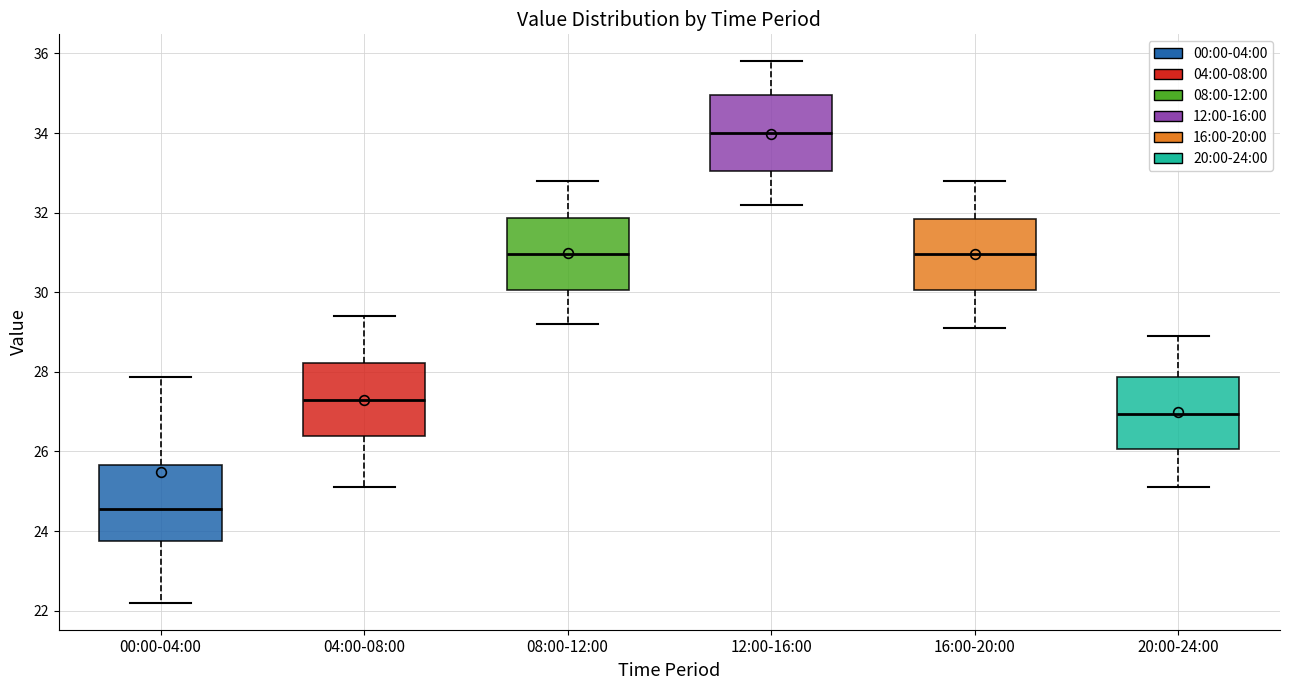

Reading left to right, read every box against the y-axis: the position of its median line, the range the box covers, and the ends of its whiskers. The values are not printed on the chart, so give them approximately, as read against the axis.

00:00-04:00: median 24.6, box 23.8 to 25.6, whiskers 22.2 to 27.8
04:00-08:00: median 27.4, box 26.4 to 28.2, whiskers 25.2 to 29.4
08:00-12:00: median 31.0, box 30.0 to 31.8, whiskers 29.2 to 32.8
12:00-16:00: median 34.0, box 33.0 to 35.0, whiskers 32.2 to 35.8
16:00-20:00: median 31.0, box 30.0 to 31.8, whiskers 29.2 to 32.8
20:00-24:00: median 27.0, box 26.0 to 27.8, whiskers 25.2 to 29.0